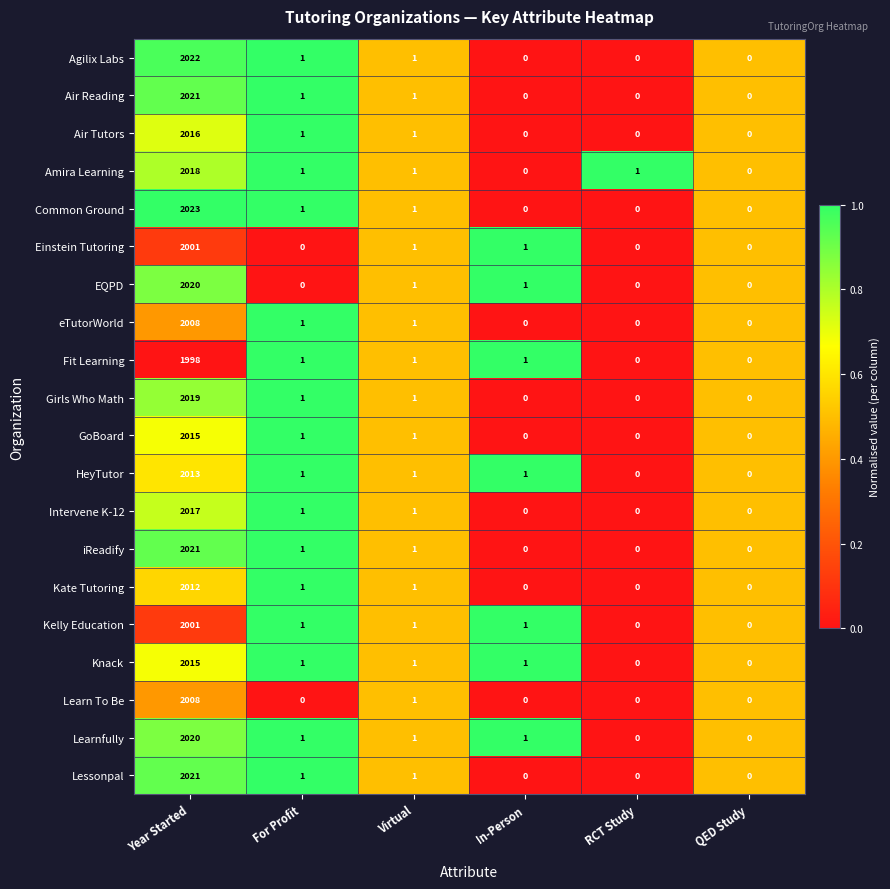

The value of Kelly Education at Year Started is 2001. True or false?

True